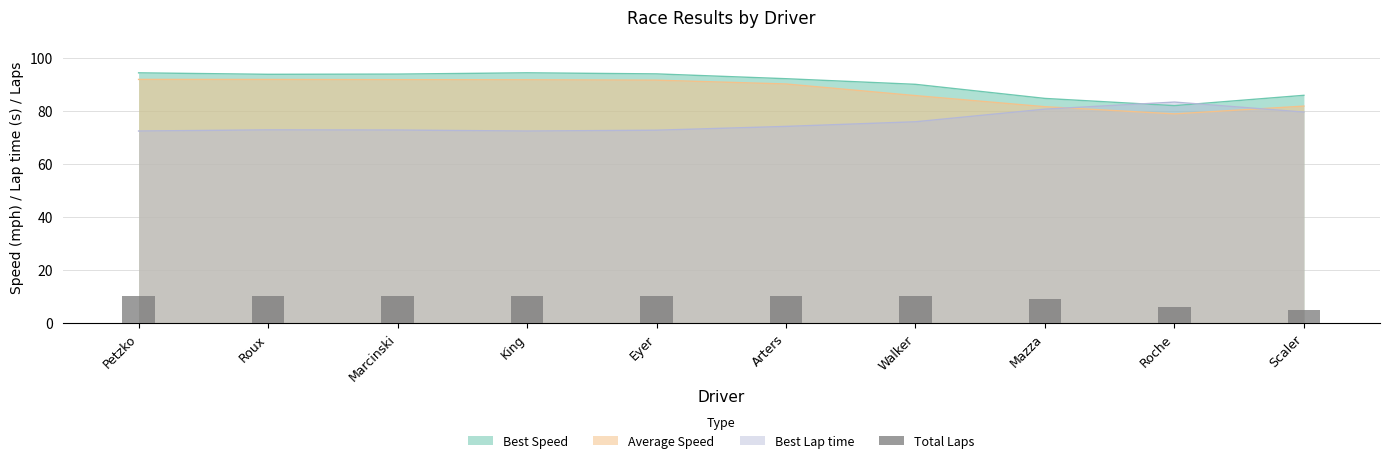

Read the Best Lap time value at King.

72.4